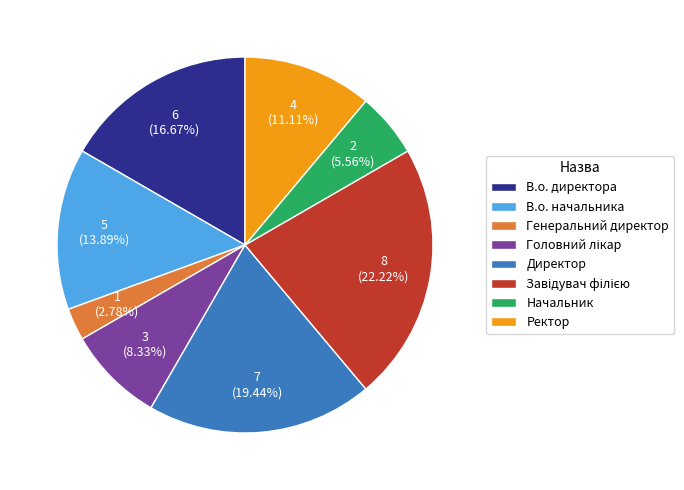

Which slice is the smallest?

Генеральний директор